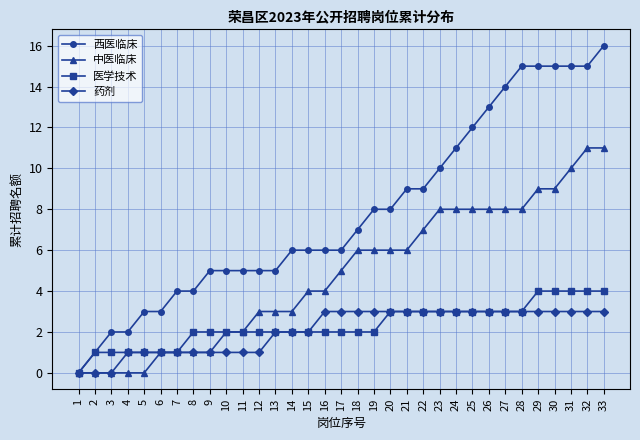

The 中医临床 series shows 6 at 16. True or false?

False